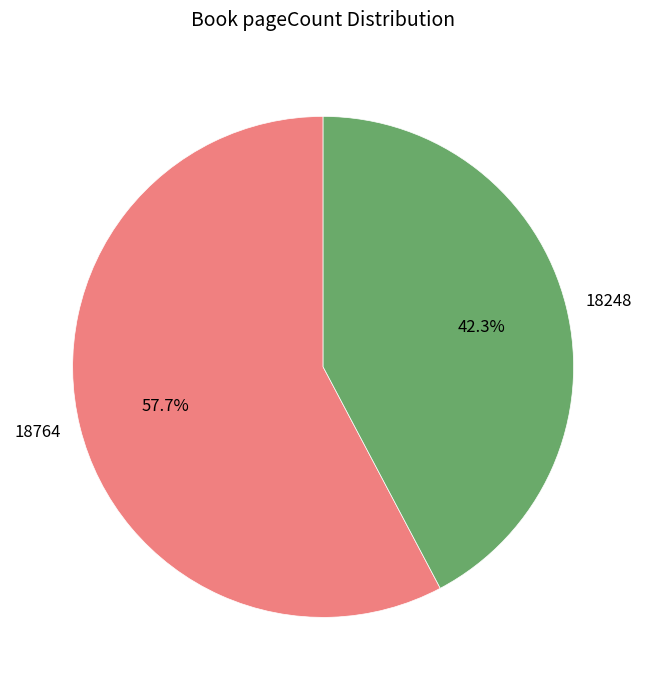

True or false: 18248 accounts for 51% of the total.

False